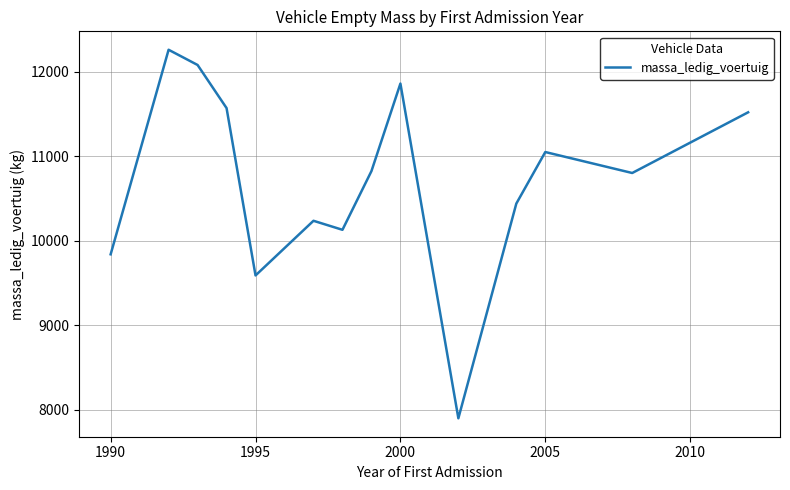

Count the number of values greater than 10824.

7